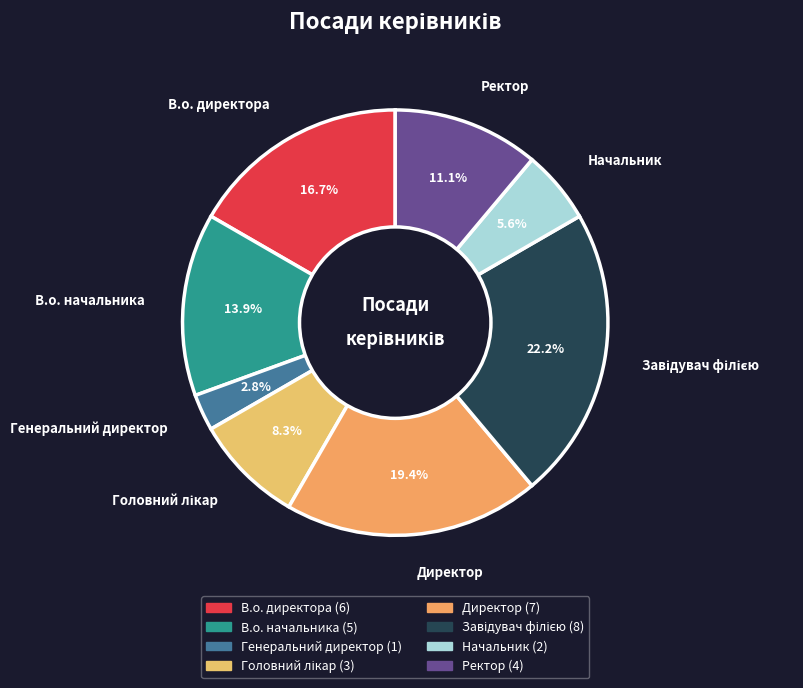

To the nearest percent, what portion does В.о. директора represent?

17%